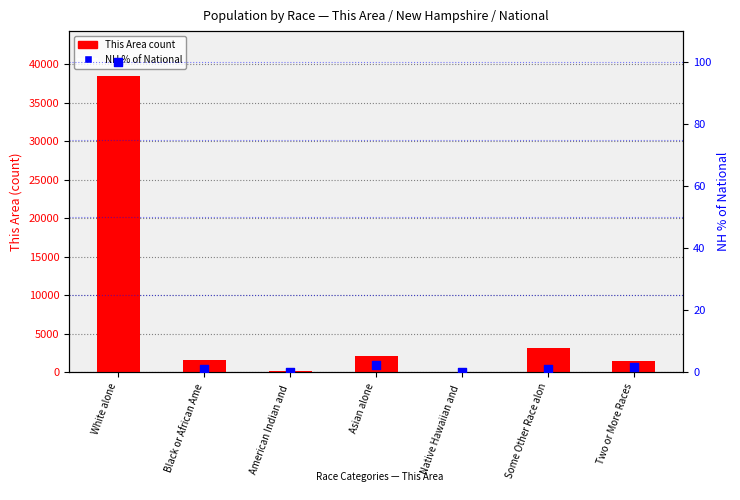

At how many categories does at least one series exceed 9394?

1